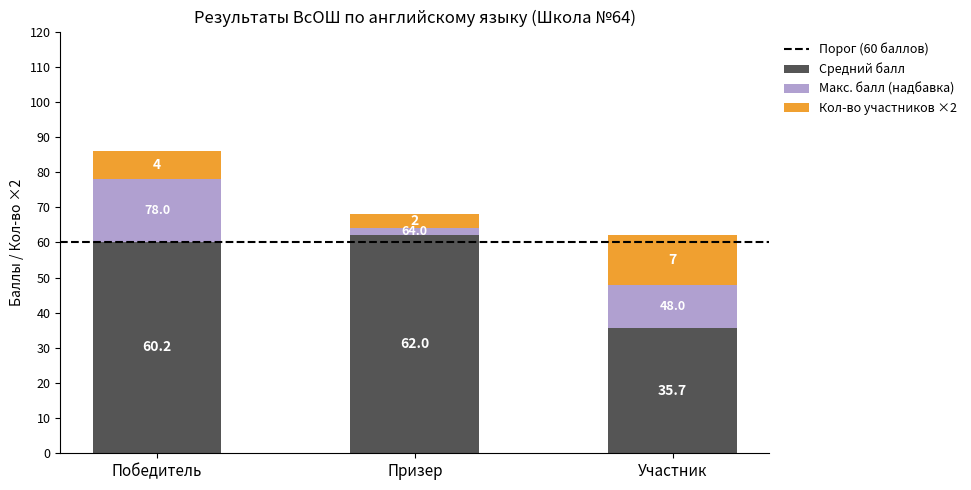

At which category is the sum across all series the highest?

Победитель